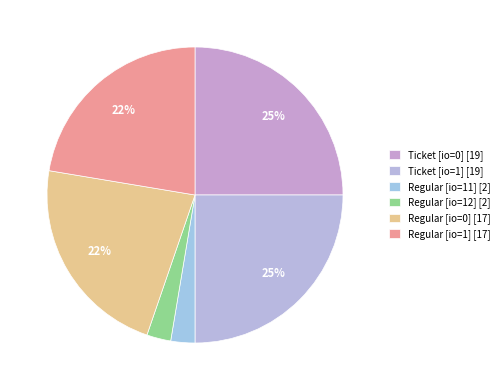

Is there any slice that represents more than half of the pie?

No